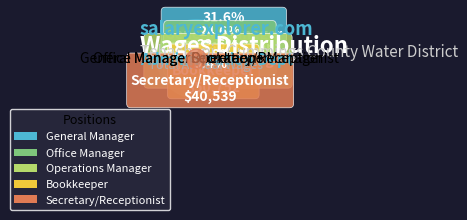

The General Manager slice represents 32% of the pie. True or false?

True